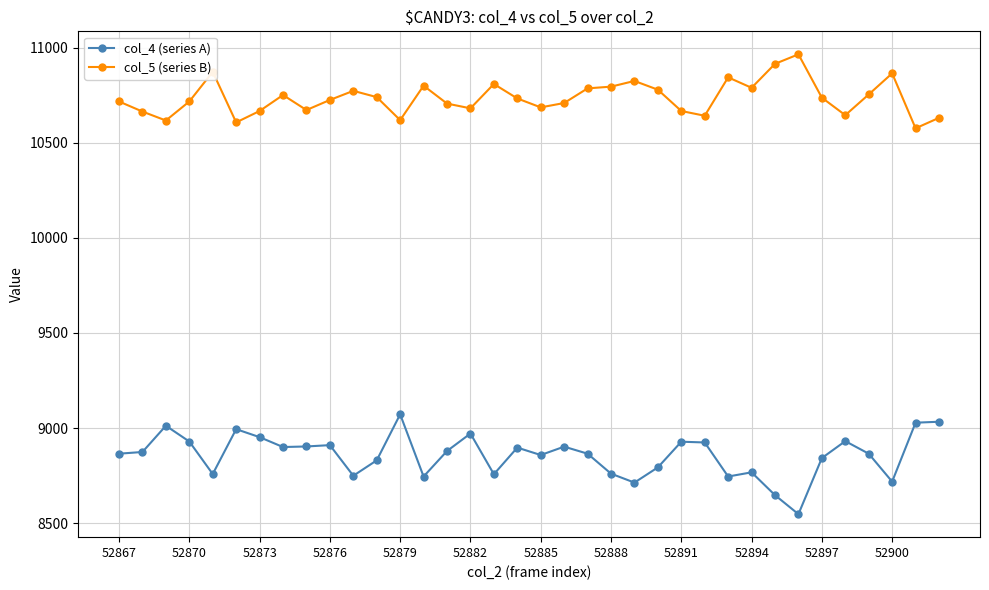

Which series has the largest total across all categories?

col_5 (series B)